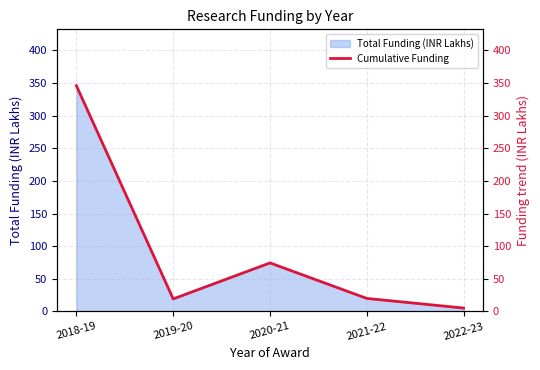

Reading left to right, what are all the values shown in this chart?

345.7	19.2	74.3	19.9	5.2